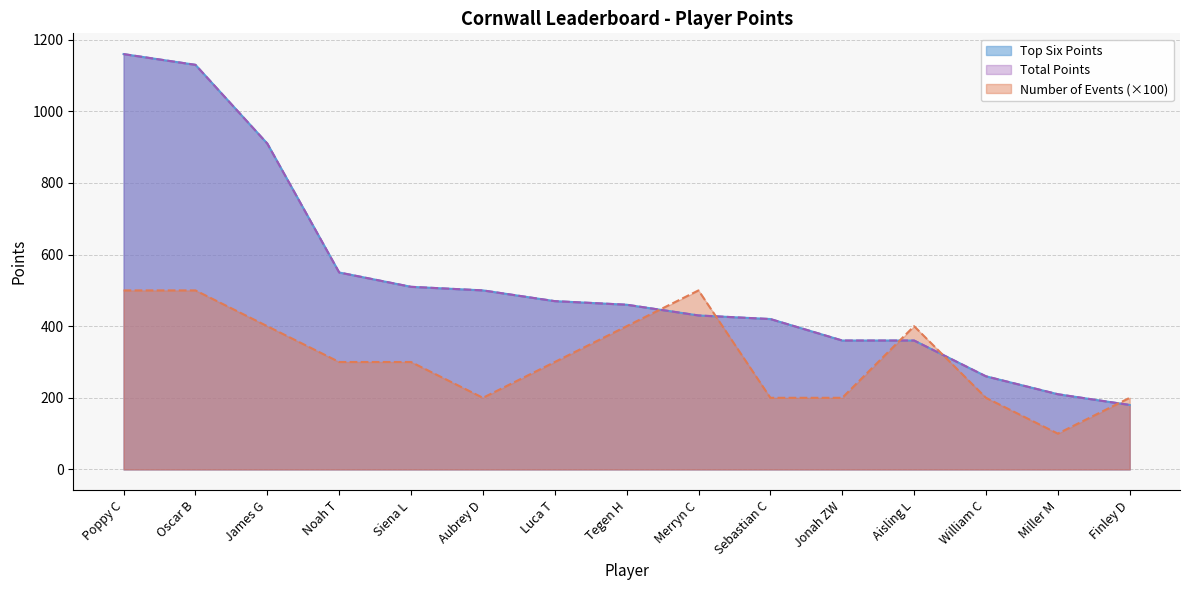

Reading left to right, extract all data points from this chart.

Top Six Points: 1160	1130	910	550	510	500	470	460	430	420	360	360	260	210	180
Total Points: 1160	1130	910	550	510	500	470	460	430	420	360	360	260	210	180
Number of Events: 500	500	400	300	300	200	300	400	500	200	200	400	200	100	200